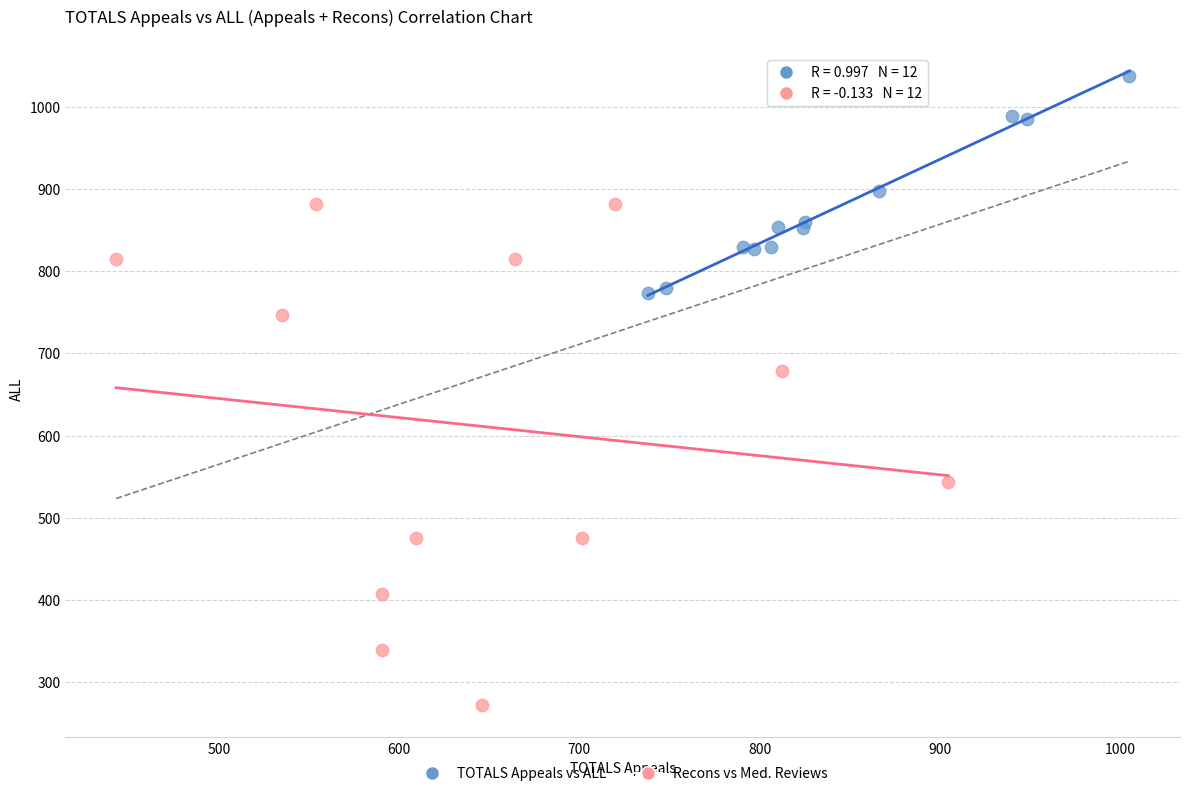

Which series has the widest spread of Y values?

Recons vs Med. Reviews